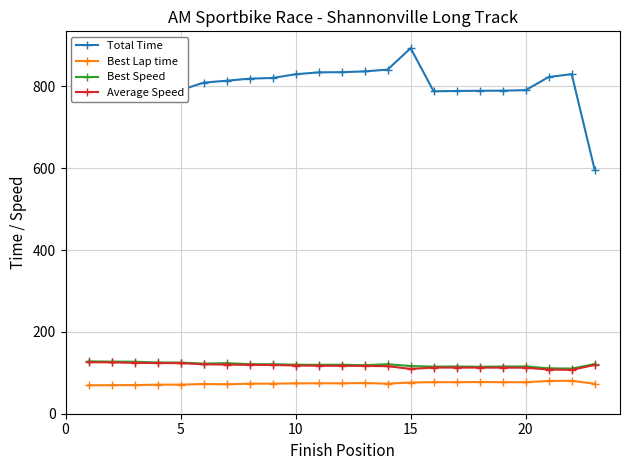

What is the value of the Best Lap time point at the 20th from the left?

76.9